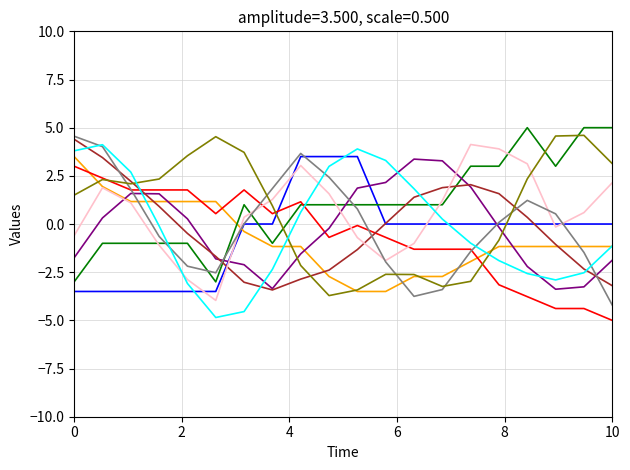

What is the minimum value shown in the chart?

-5.0